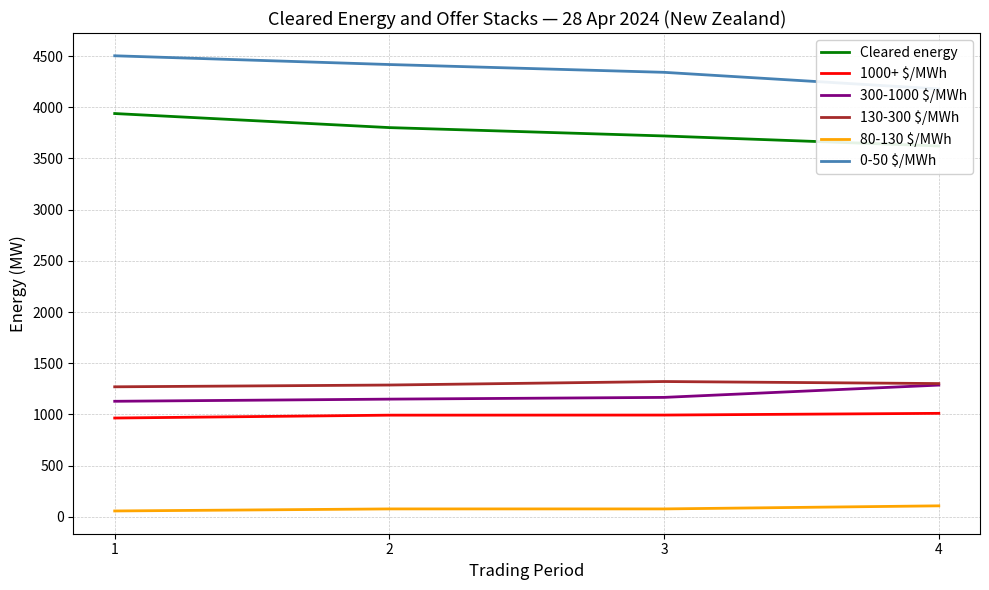

True or false: 80-130 $/MWh has more than 0 interior local peaks.

False